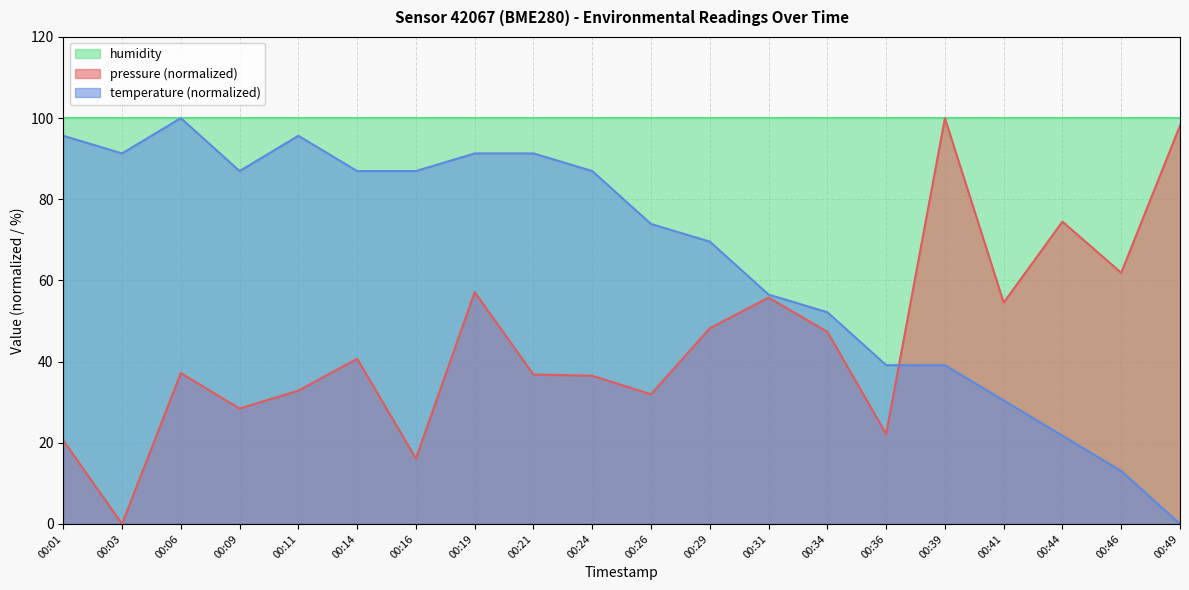

What is the maximum value shown in the chart?

100.0